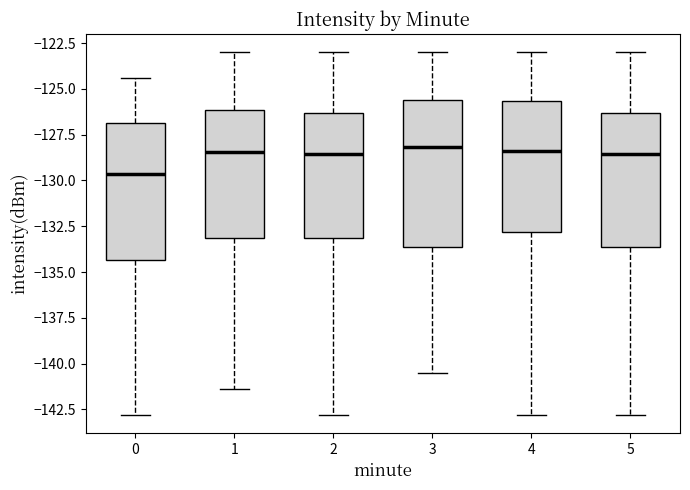

Comparing the boxes themselves (not the whiskers), which one is the tallest?

3